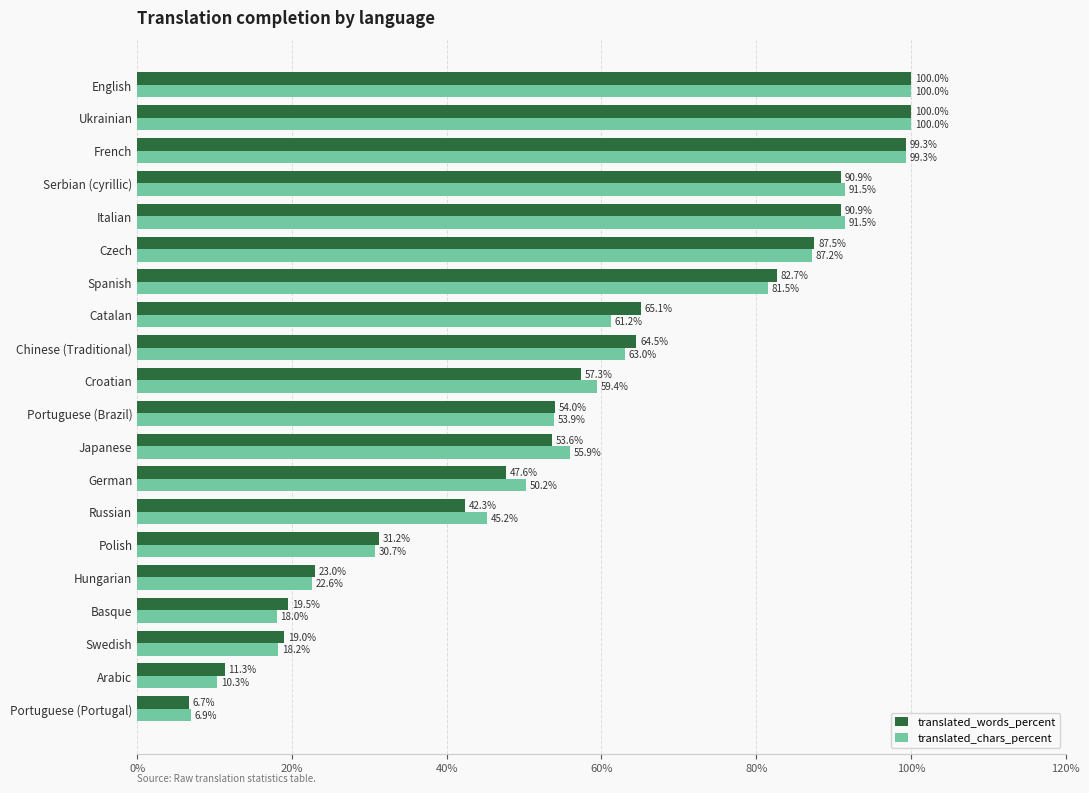

The value of translated_chars_percent at Polish is 30.7. True or false?

True